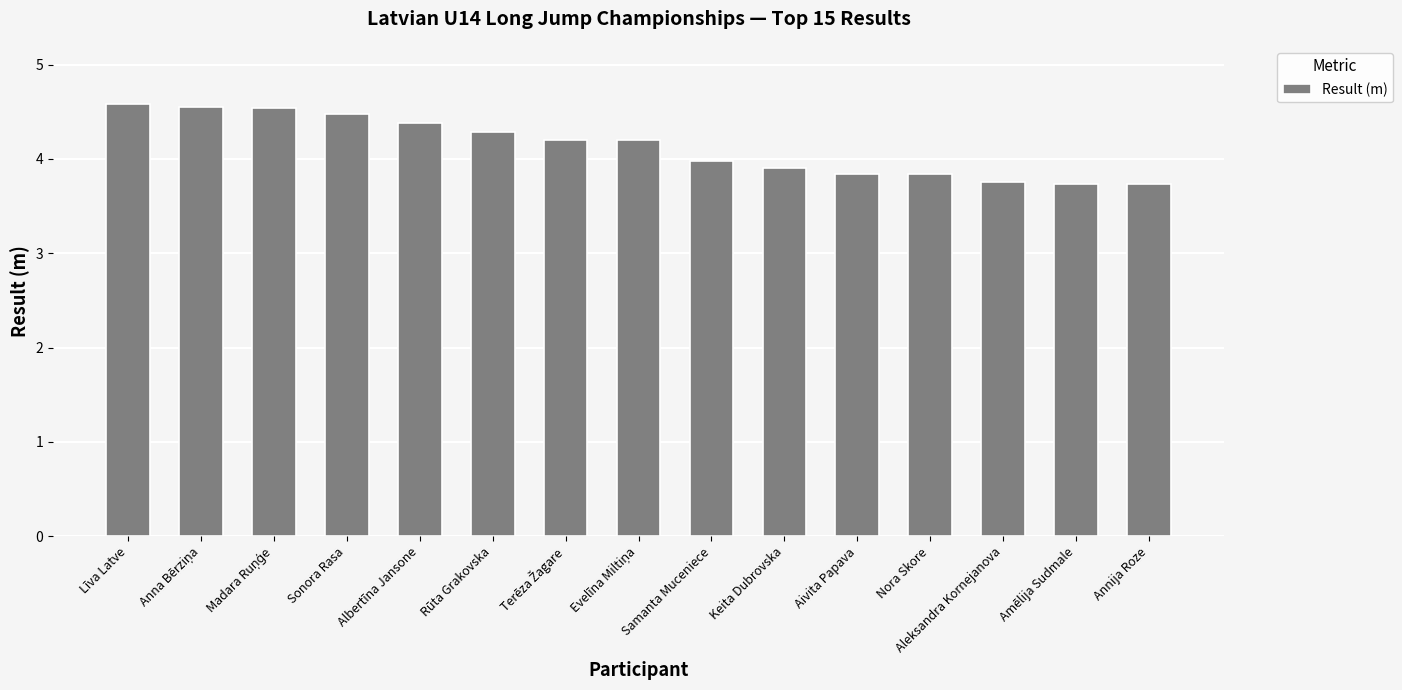

What is the sum of all values?

62.0